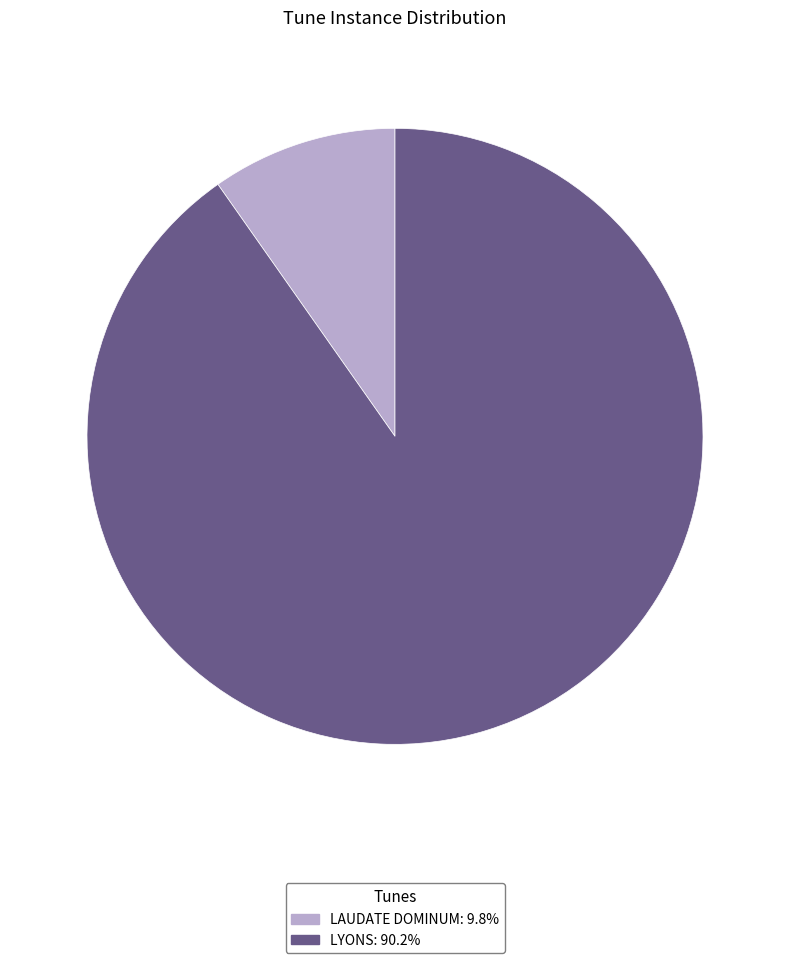

Which slice is the smallest?

LAUDATE DOMINUM